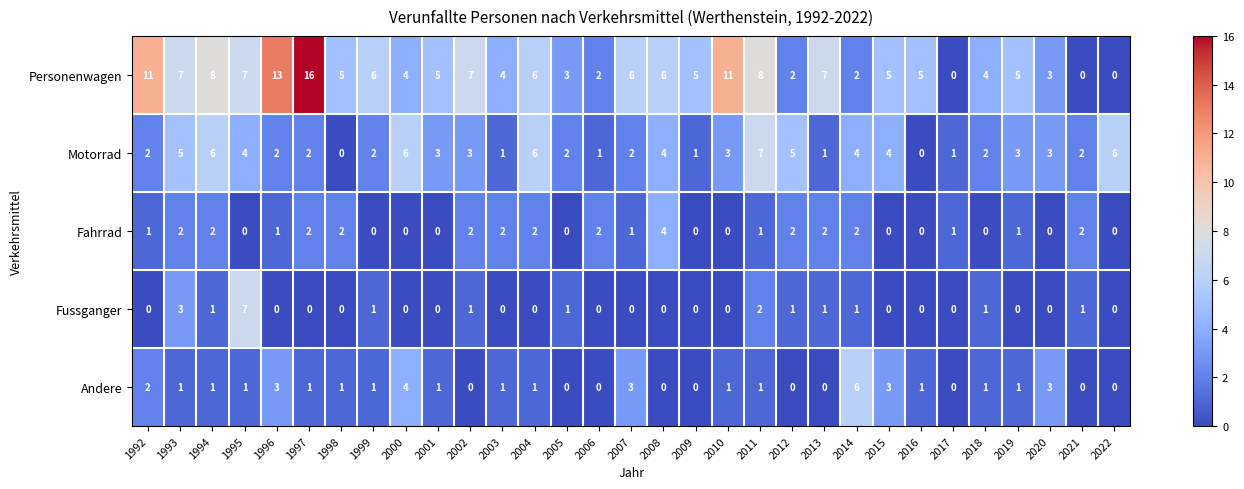

What is the maximum value shown in the chart?

16